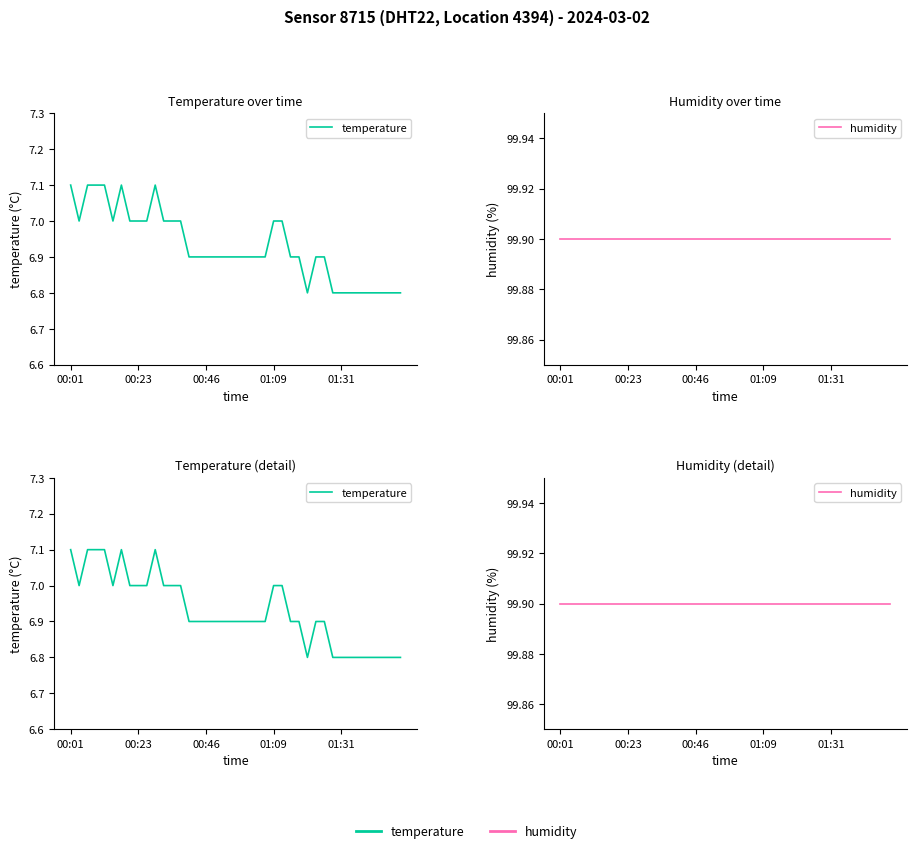

What are all the series names shown in the legend?

temperature, humidity